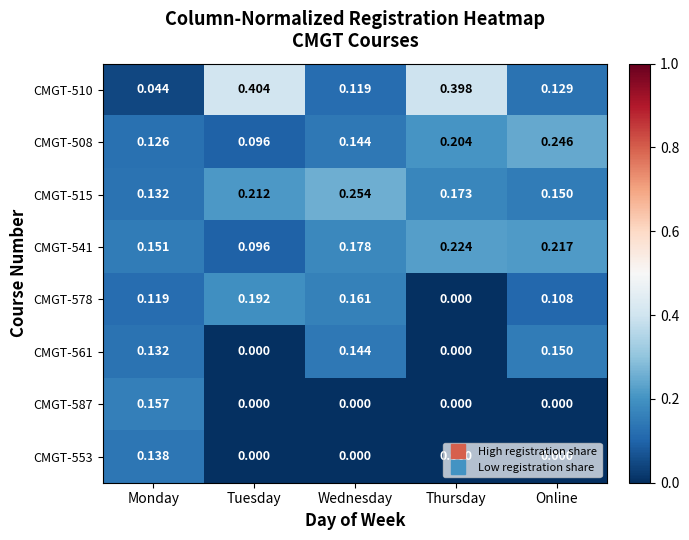

Rank the series by their maximum value, from lowest to highest.

CMGT-553, CMGT-561, CMGT-587, CMGT-578, CMGT-541, CMGT-508, CMGT-515, CMGT-510